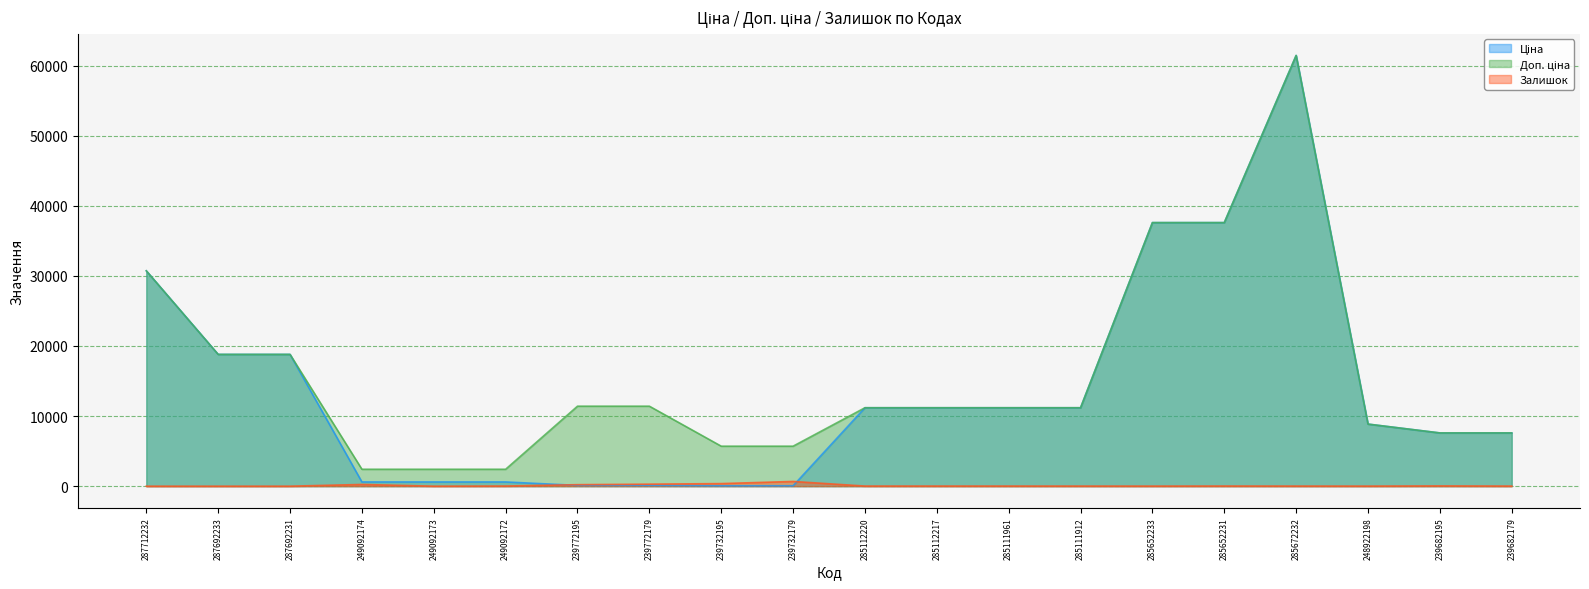

What are all the series names shown in the legend?

Ціна, Доп. ціна, Залишок